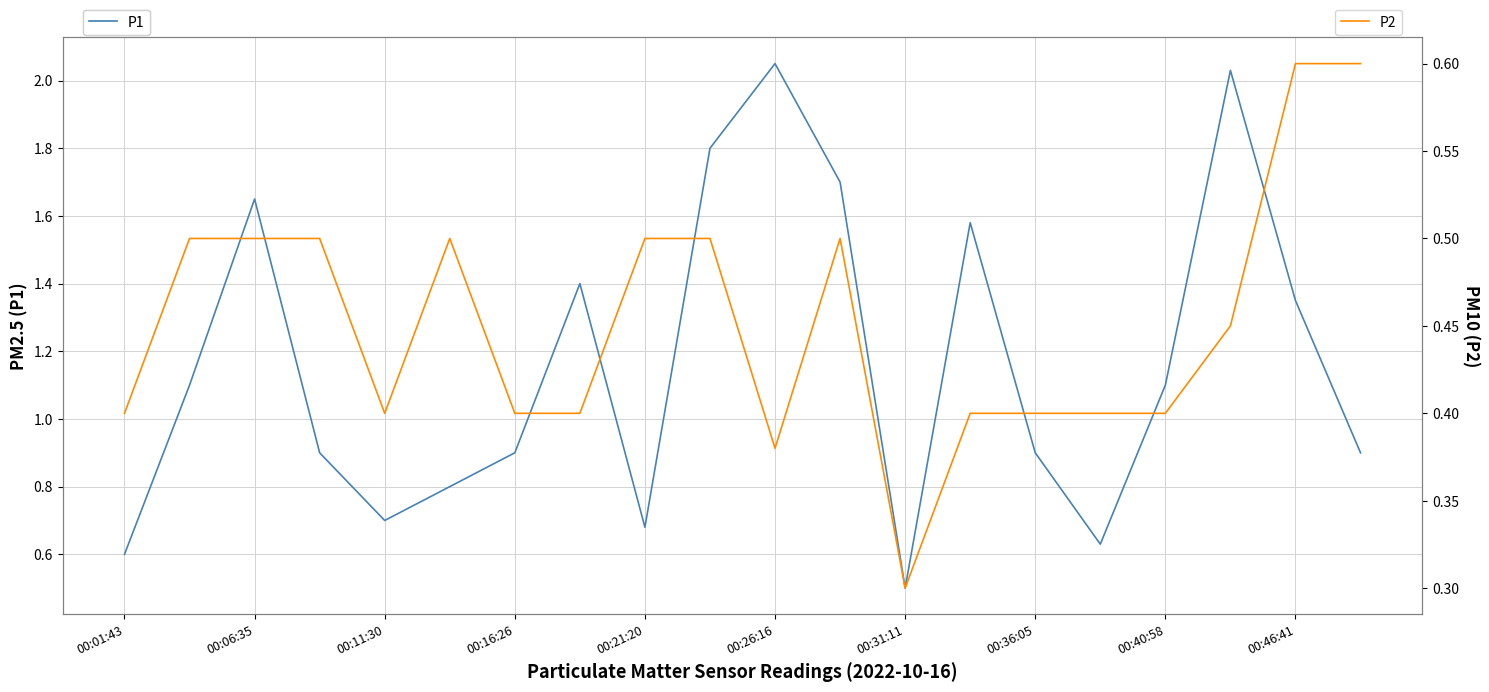

Reading right to left, extract all data points from this chart.

P1: 0.9	1.4	2.0	1.1	0.6	0.9	1.6	0.5	1.7	2.0	1.8	0.7	1.4	0.9	0.8	0.7	0.9	1.6	1.1	0.6
P2: 0.6	0.6	0.5	0.4	0.4	0.4	0.4	0.3	0.5	0.4	0.5	0.5	0.4	0.4	0.5	0.4	0.5	0.5	0.5	0.4